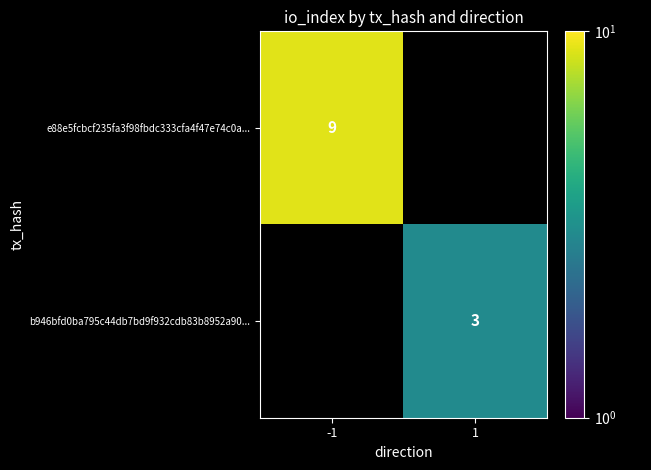

The value of e88e5fcbcf235fa3f98fbdc333cfa4f47e74c0a... at -1 is 4. True or false?

False